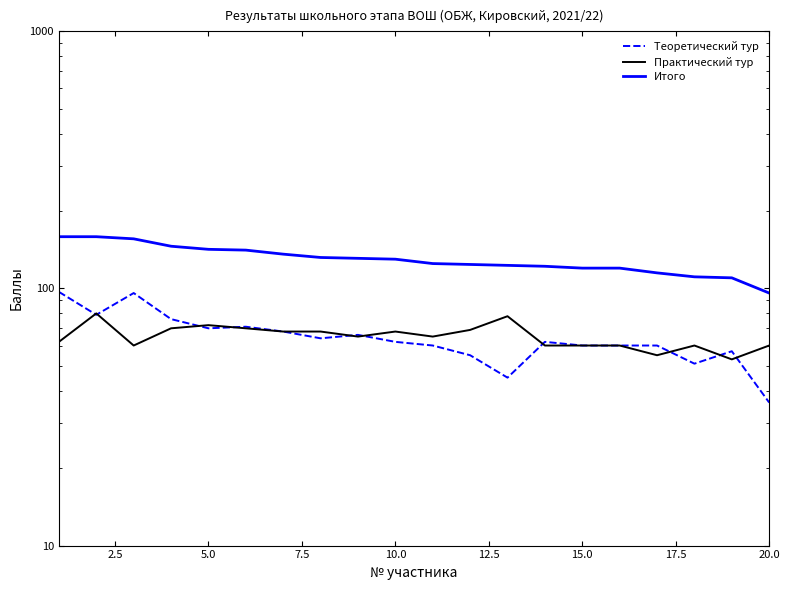

How many data points does each series have?

20